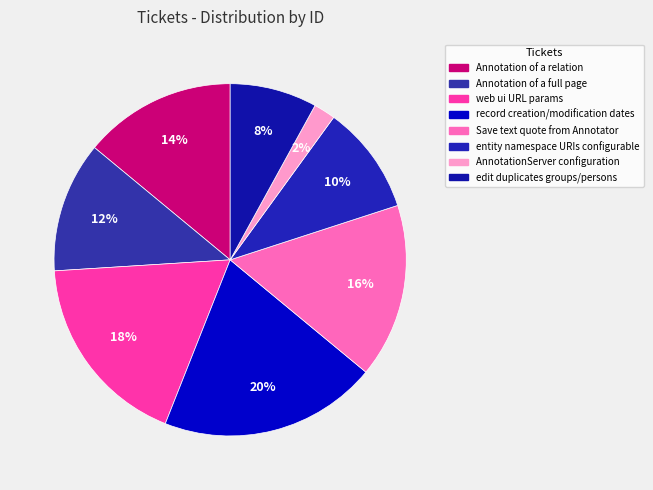

How many segments does this pie chart have?

8